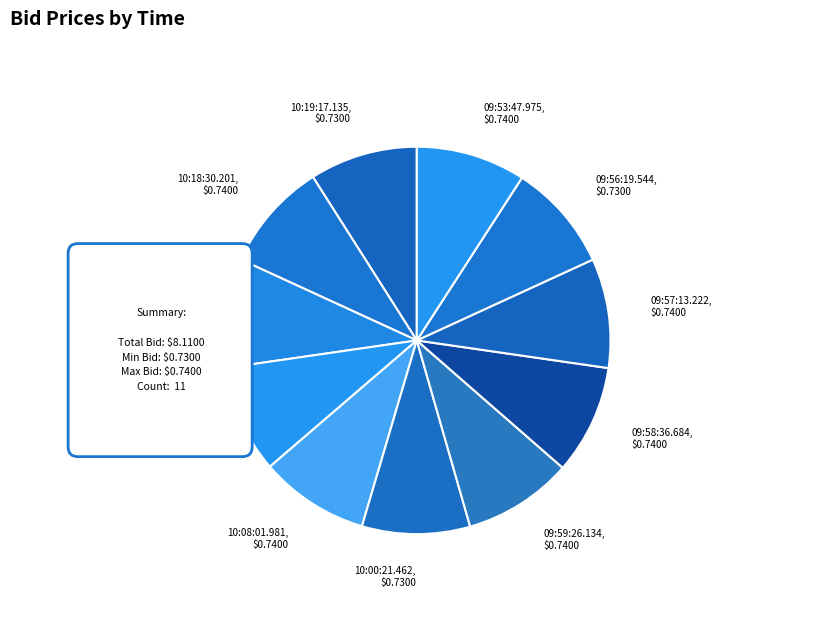

What percentage is NOT represented by 10:18:30.201?

90.9%